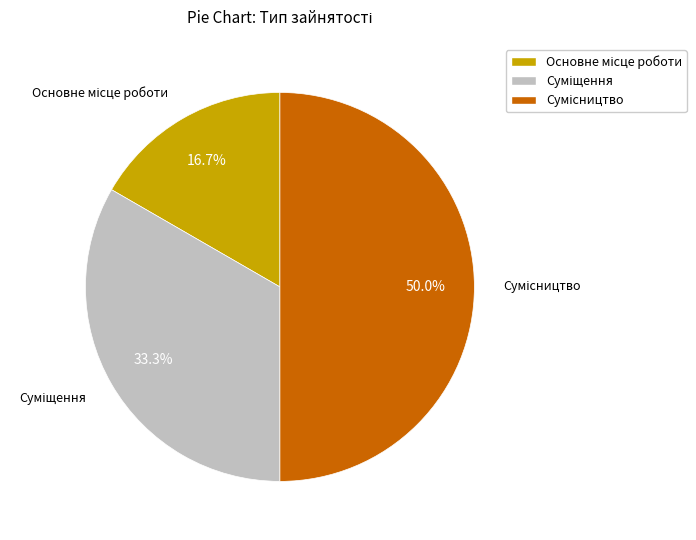

To the nearest percent, what is the difference between the largest and smallest slice percentages?

33%